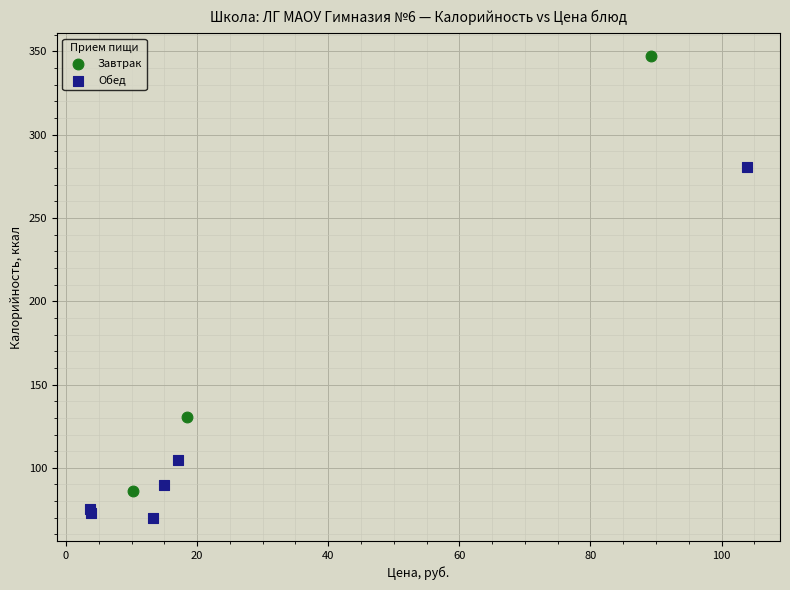

Which series contains the highest Y value?

Завтрак